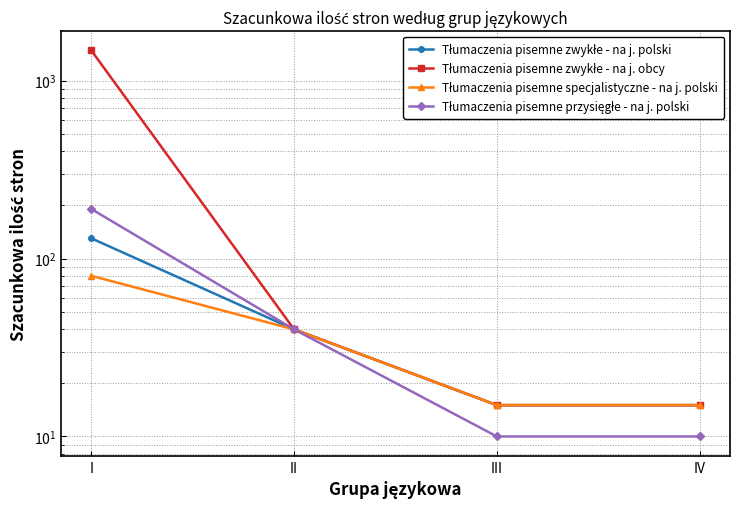

Which category has the lowest value in the Tłumaczenia pisemne zwykłe - na j. polski series?

III